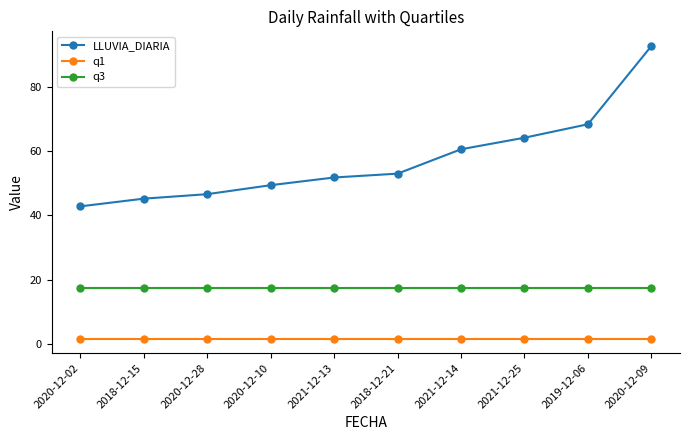

Is this an area chart (filled region under the line)?

No